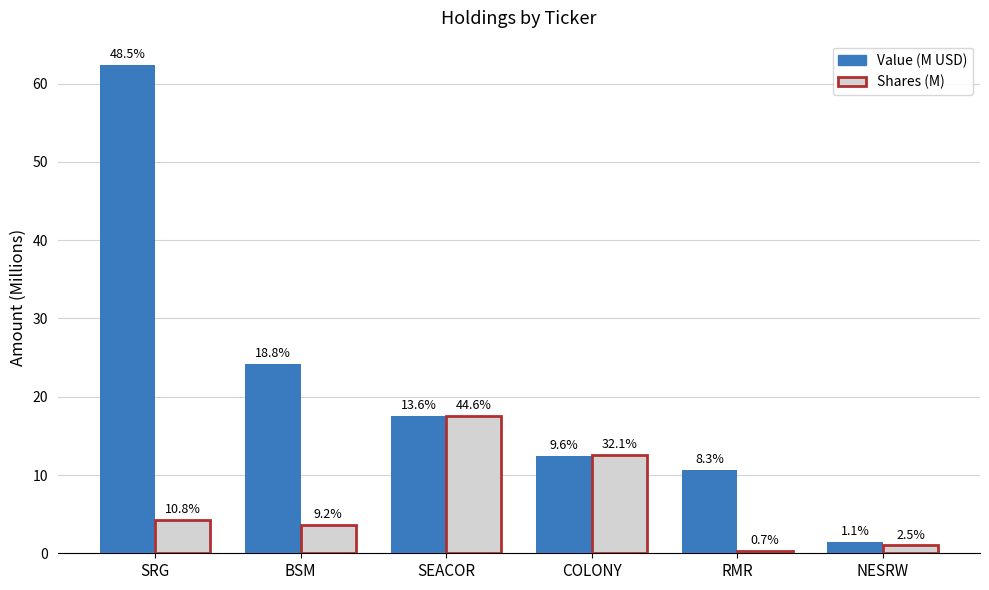

What is the sum of all Value (M USD) values?

128.5